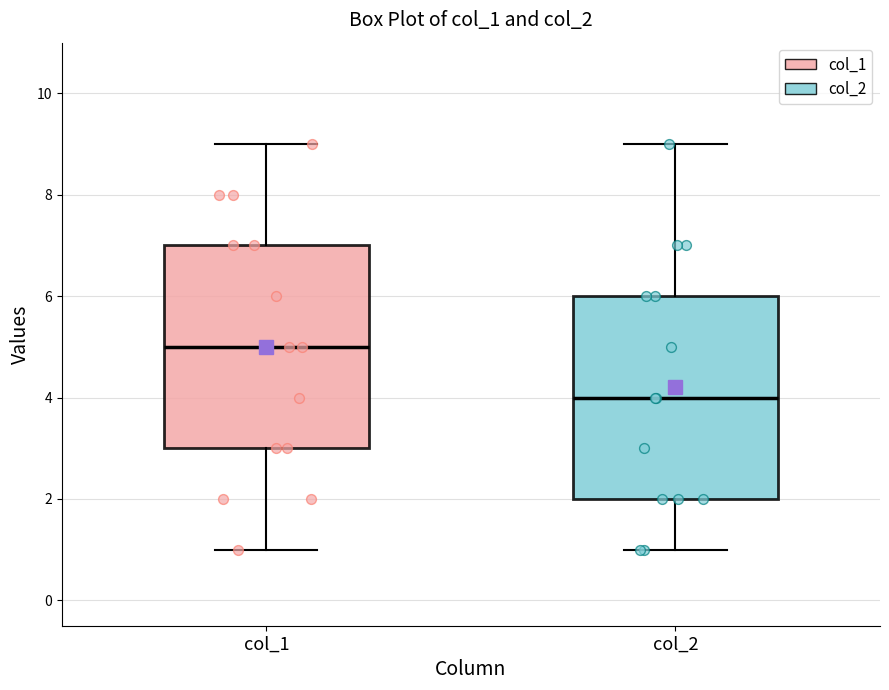

Which box has the highest median line?

col_1